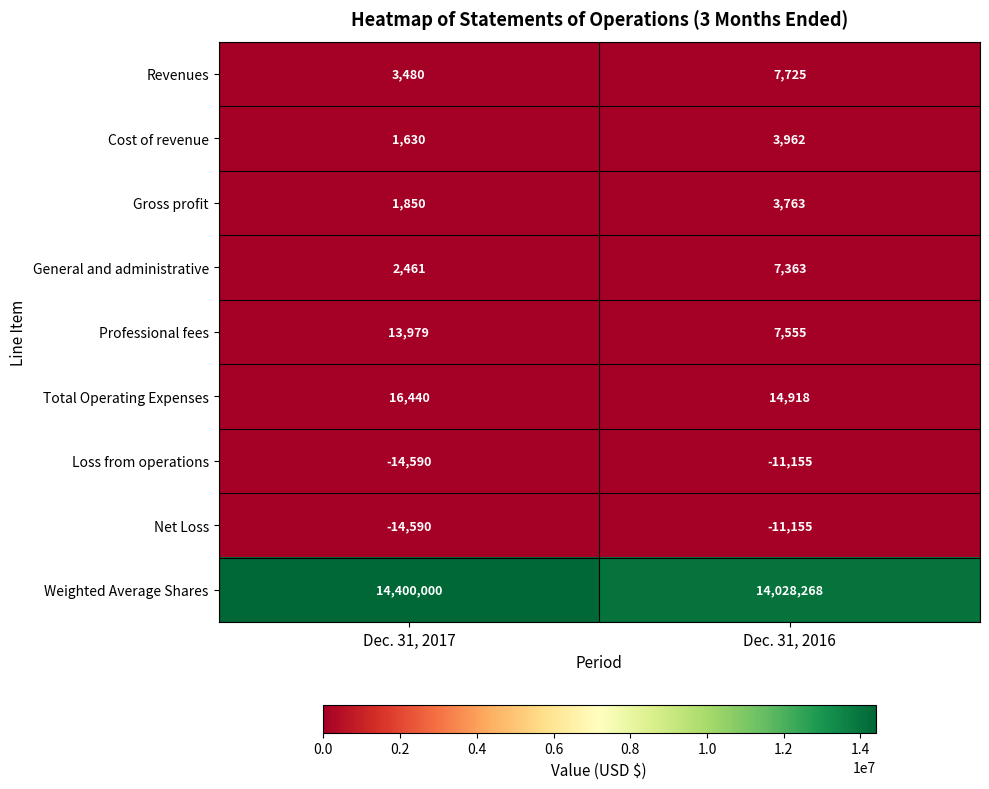

What is the average value of the Cost of revenue series?

2796